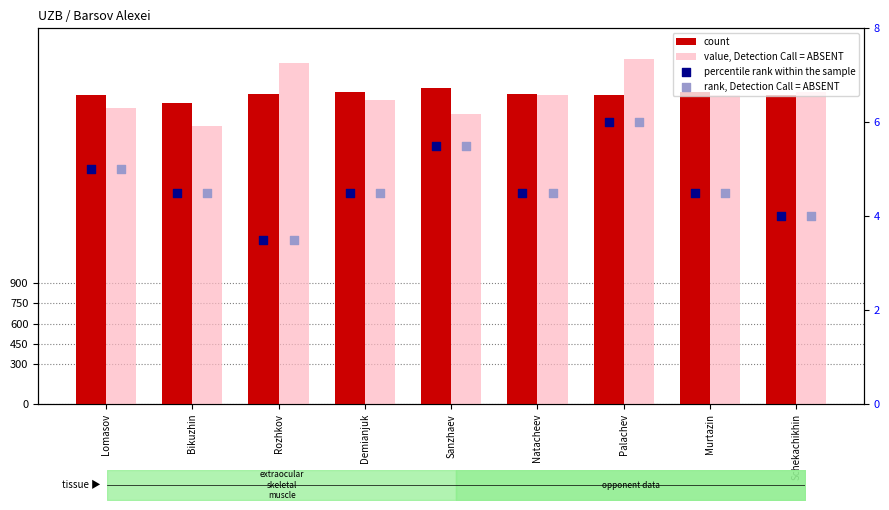

What is the total value across all series at Rozhkov?

4864.0